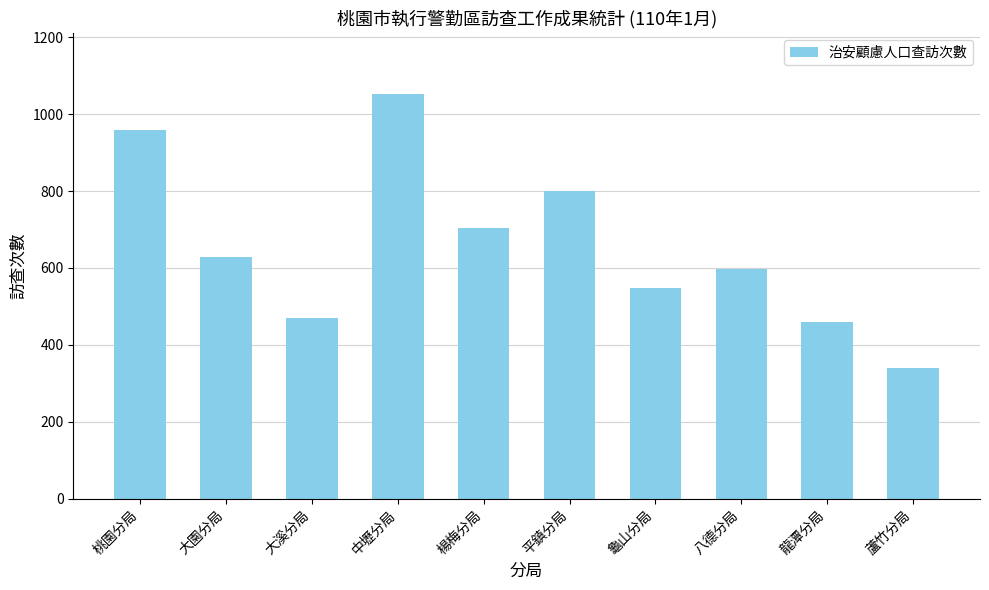

What is the change in value from 大園分局 to 龜山分局?

-80